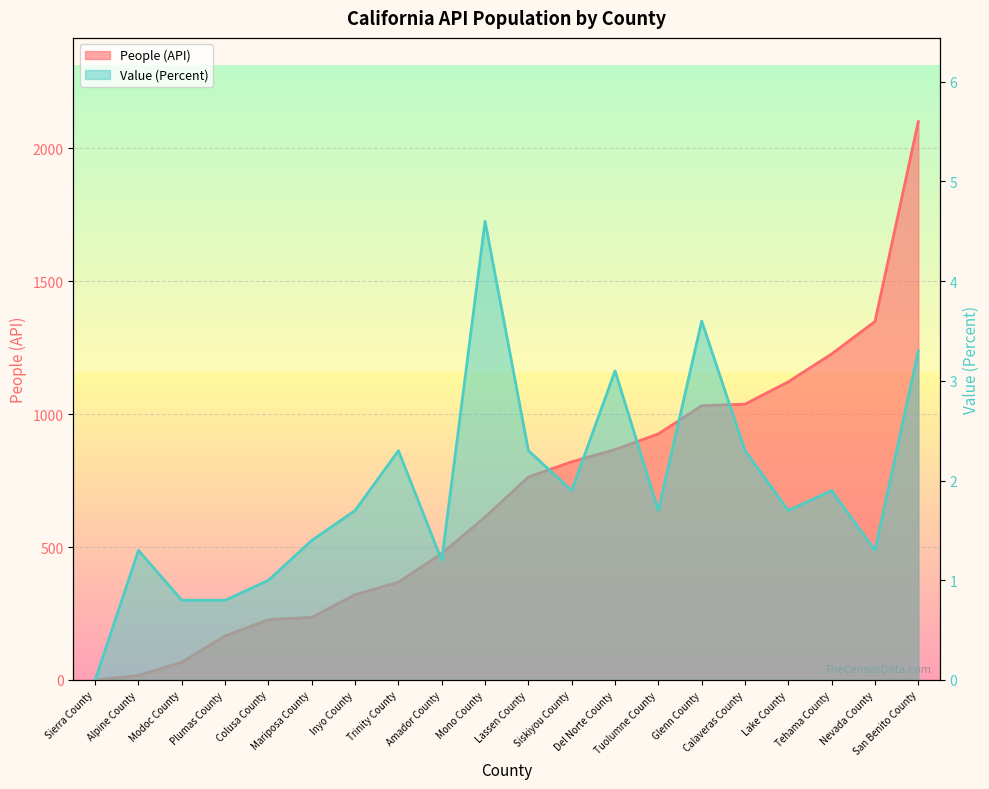

What is the sum of the Value (Percent) values at Sierra County and Nevada County?

1.3